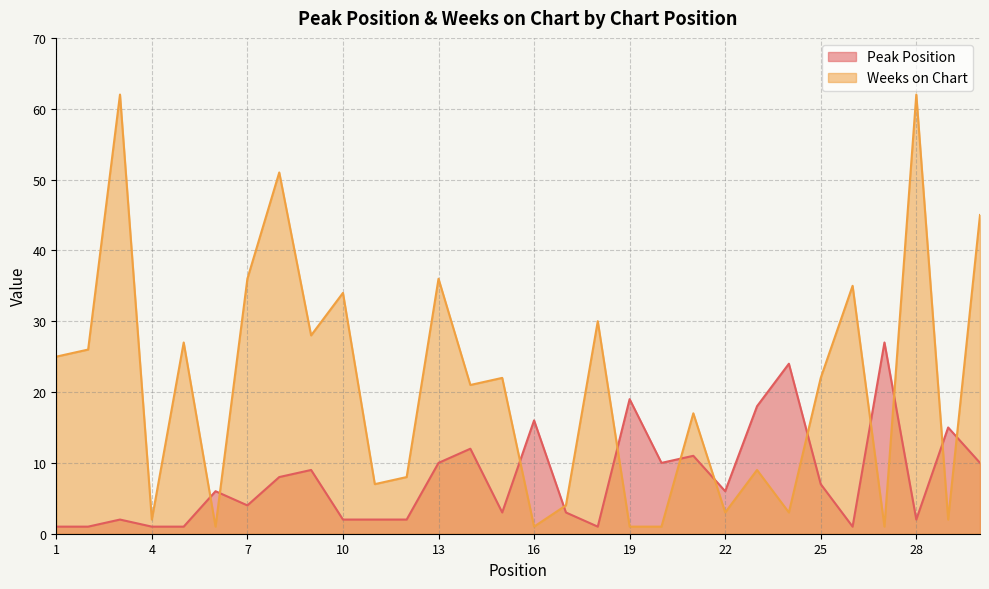

What is the difference between the highest and lowest values at 22?

3